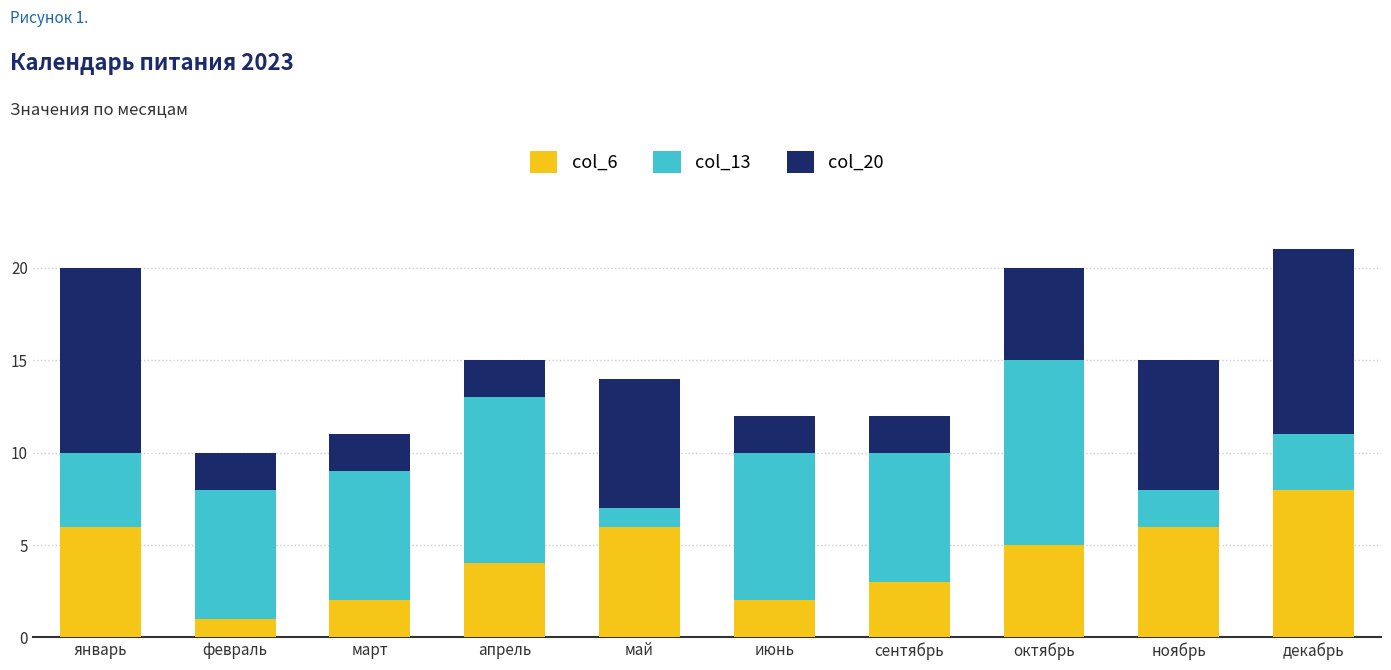

True or false: col_6 has a value of 6 at май.

True